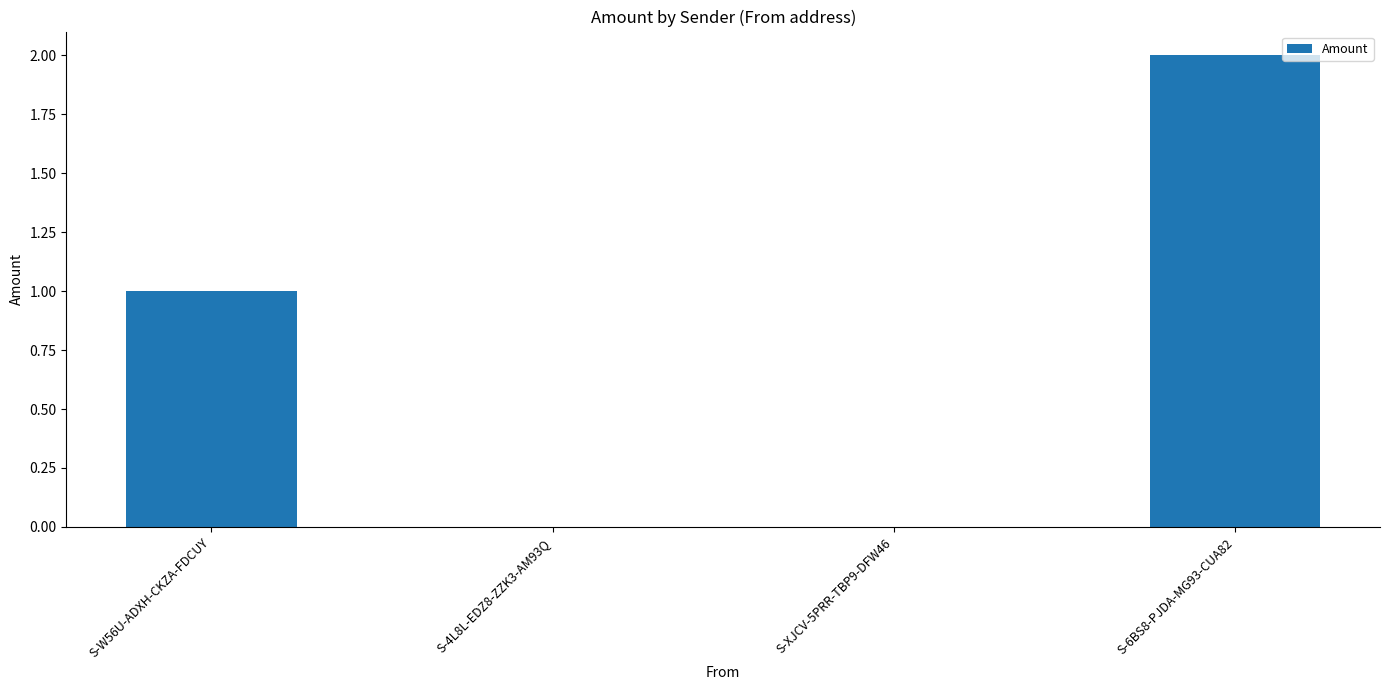

What is the change in value from S-XJCV-5PRR-TBP9-DFW46 to S-6BS8-PJDA-MG93-CUA82?

+2